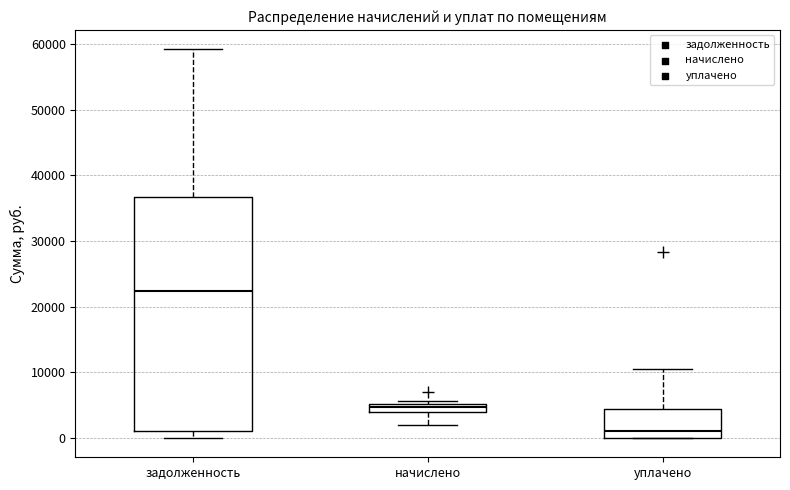

Which box has the highest median line?

задолженность